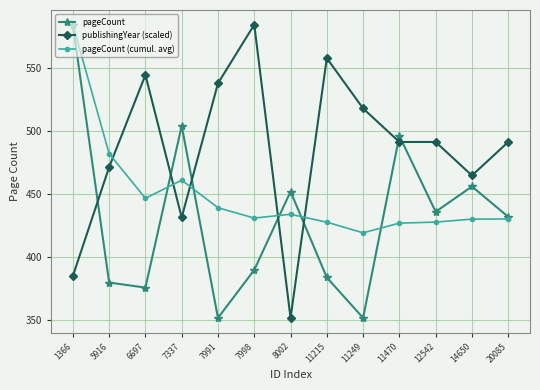

After their last crossing, which series has the higher values: publishingYear (scaled) or pageCount?

publishingYear (scaled)